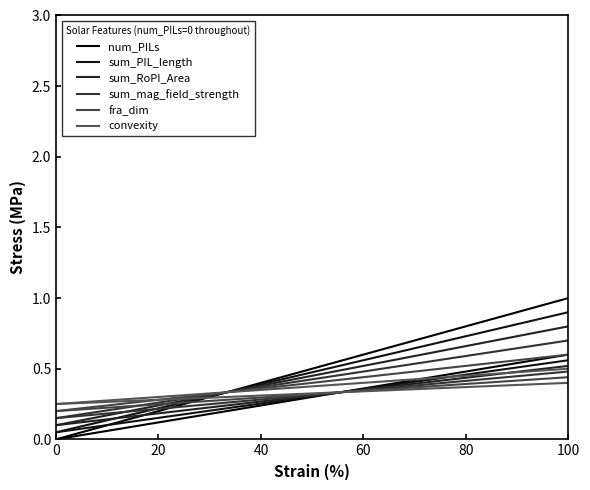

What is the label of the 4th point from the left?

60